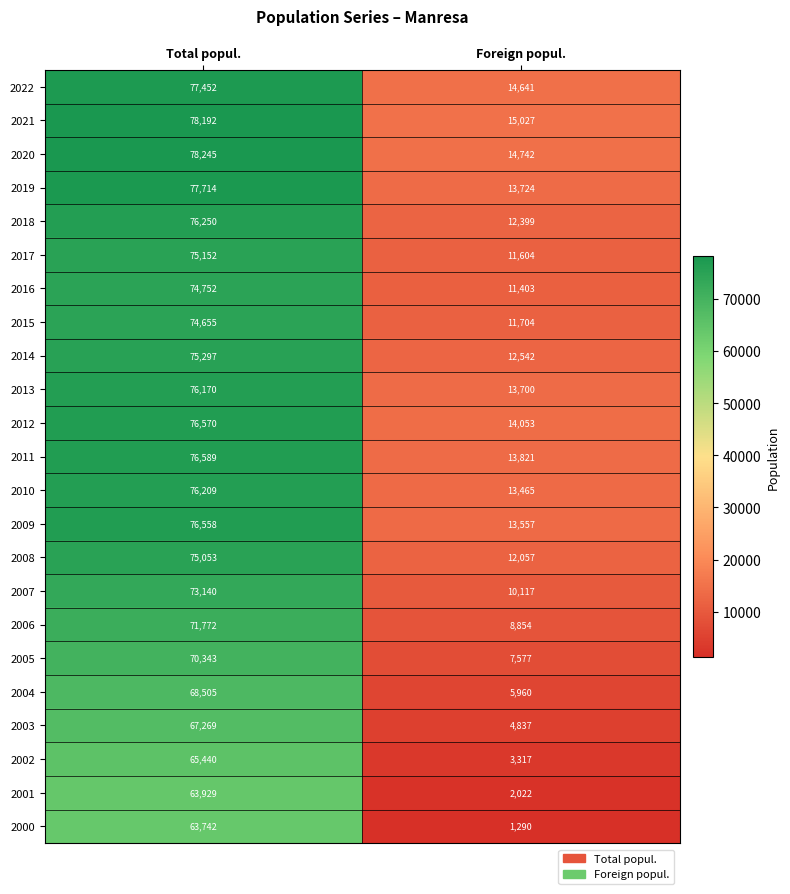

What is the sum of the 2020 values at Total popul. and Foreign popul.?

92987